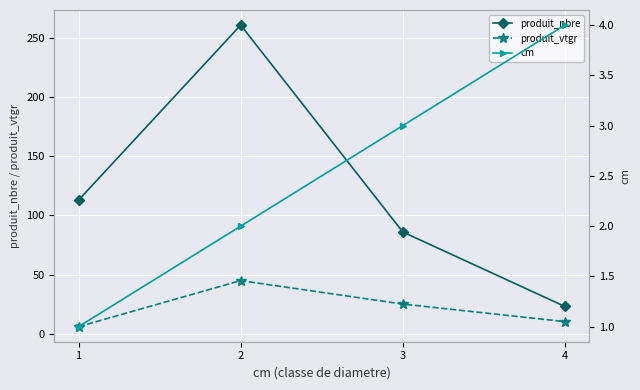

Does the chart display data point markers on the line(s)?

Yes